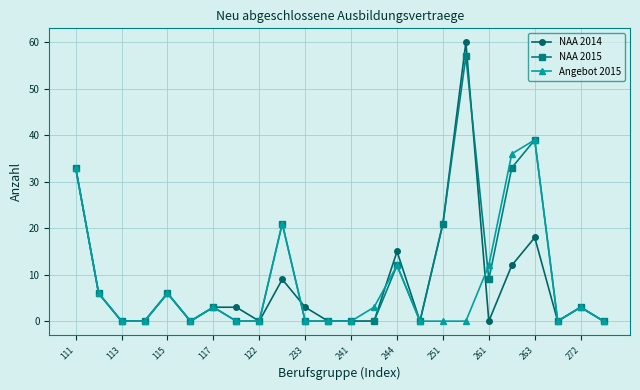

What is the difference between the maximum and minimum values in the Angebot 2015 series?

39